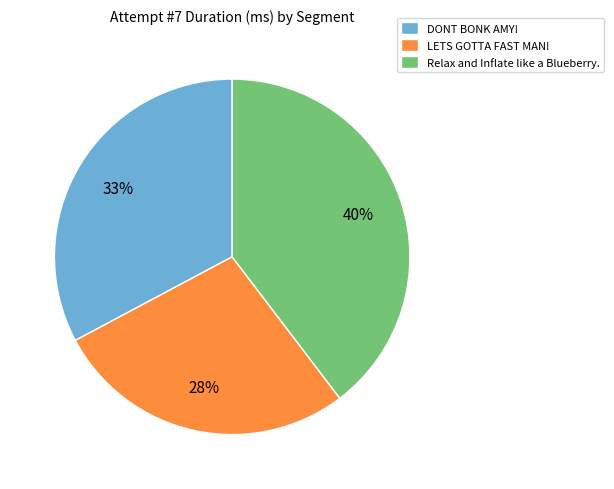

To the nearest percent, what is the average slice percentage?

33%